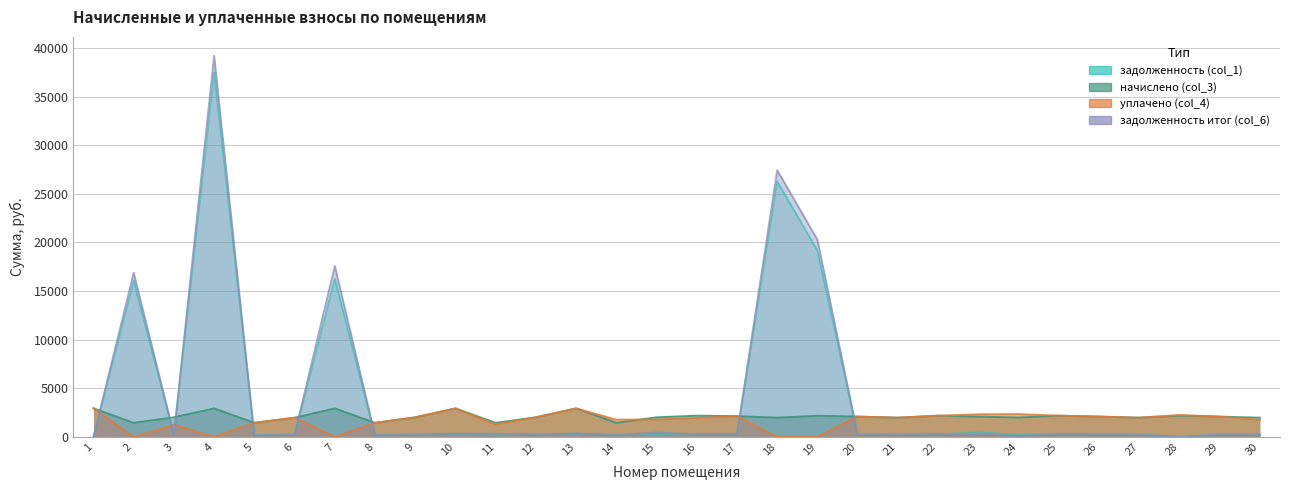

What is the sum of the уплачено (col_4) values at 25 and 2?

2179.9